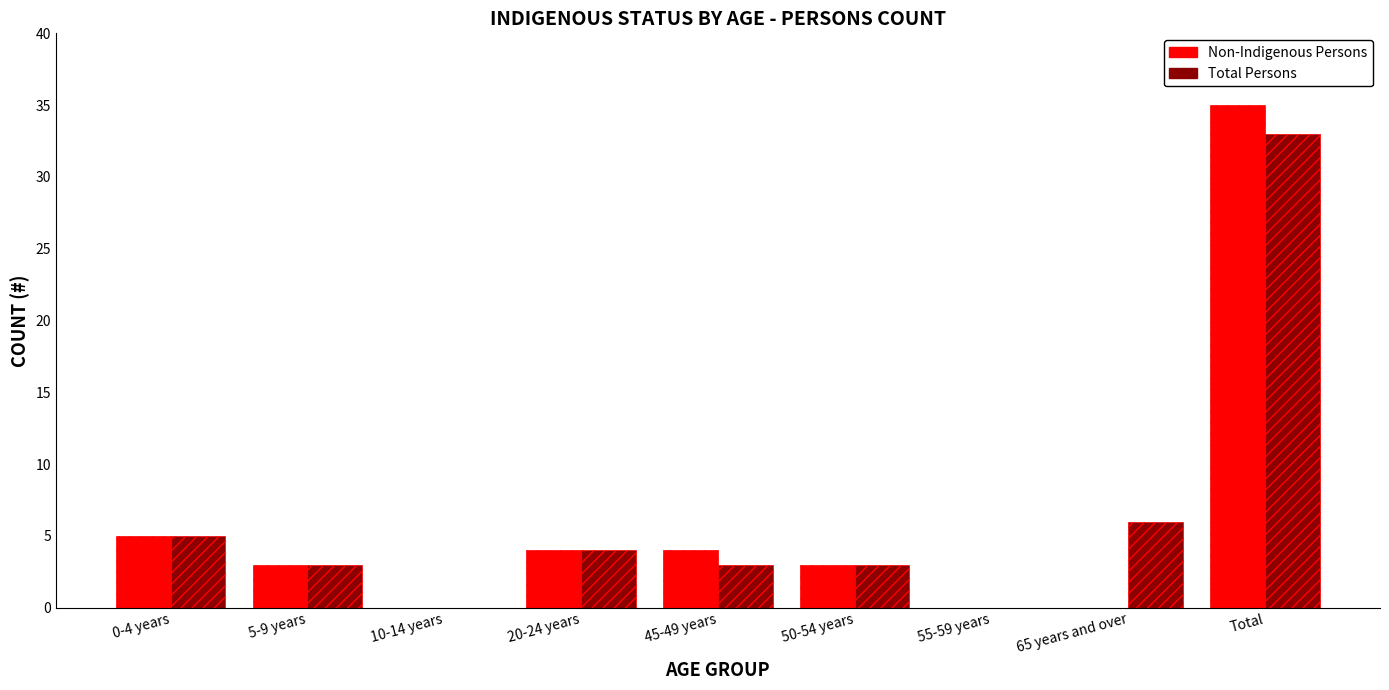

Is the value of Total Persons at Total greater than the value of Non-Indigenous Persons at 0-4 years?

Yes